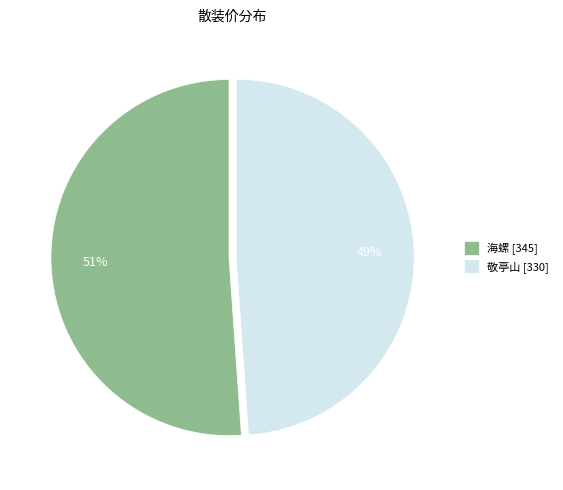

To the nearest percent, what is the difference between the largest and smallest slice percentages?

2%